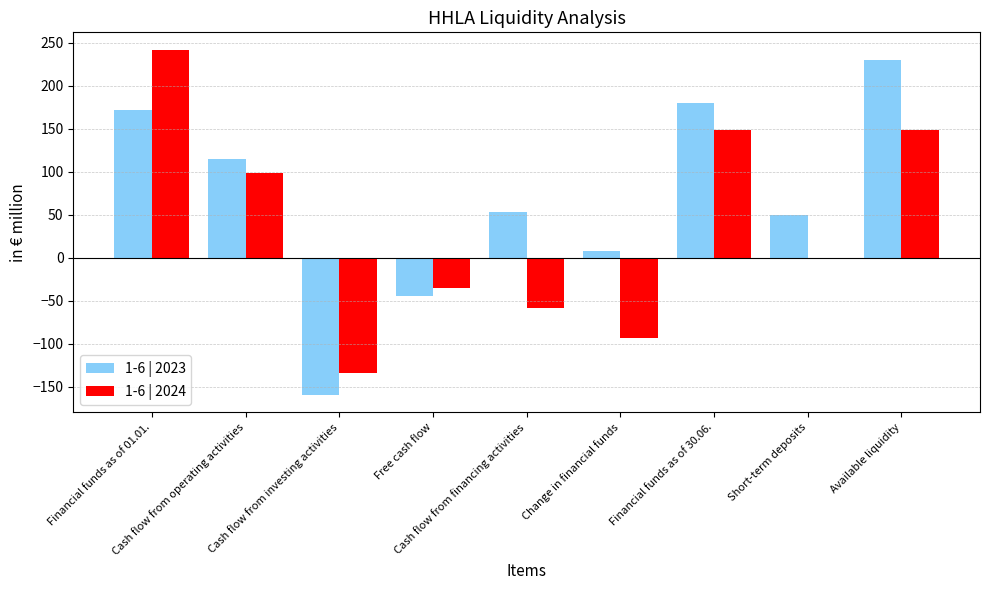

Is it true that 1-6 | 2023 equals -45.1 at Free cash flow?

True